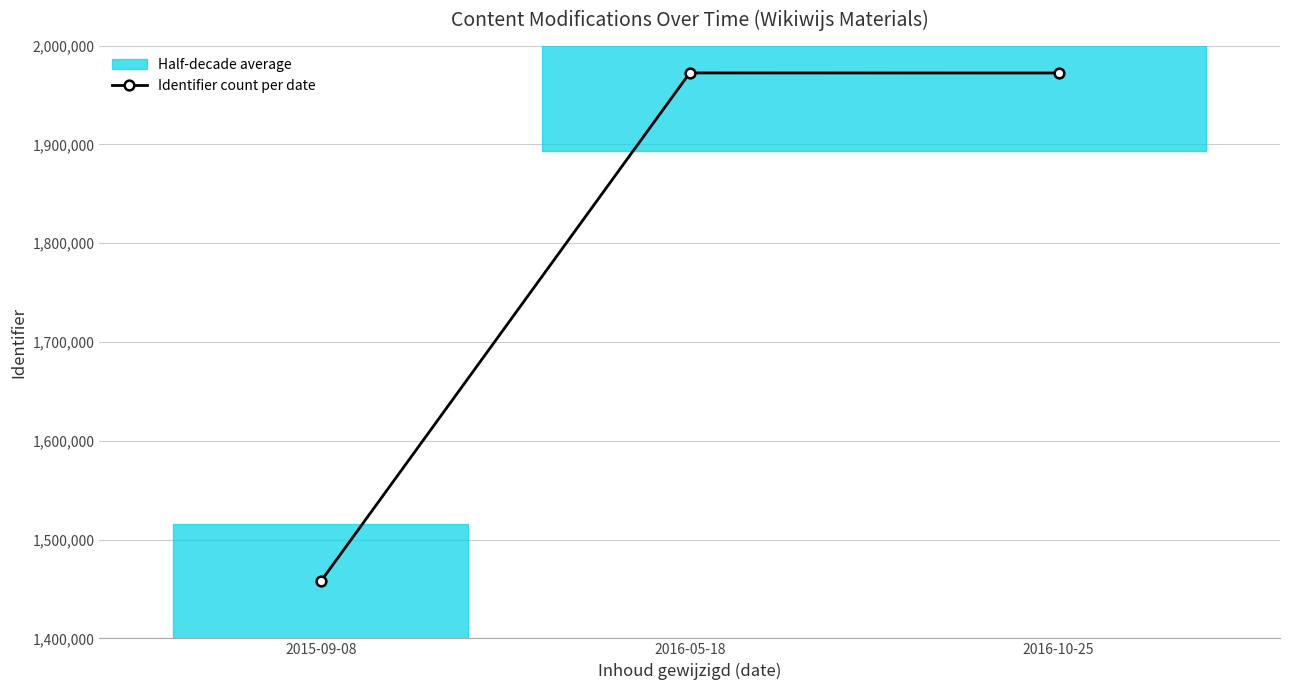

What is the label of the 1st point from the left?

2015-09-08